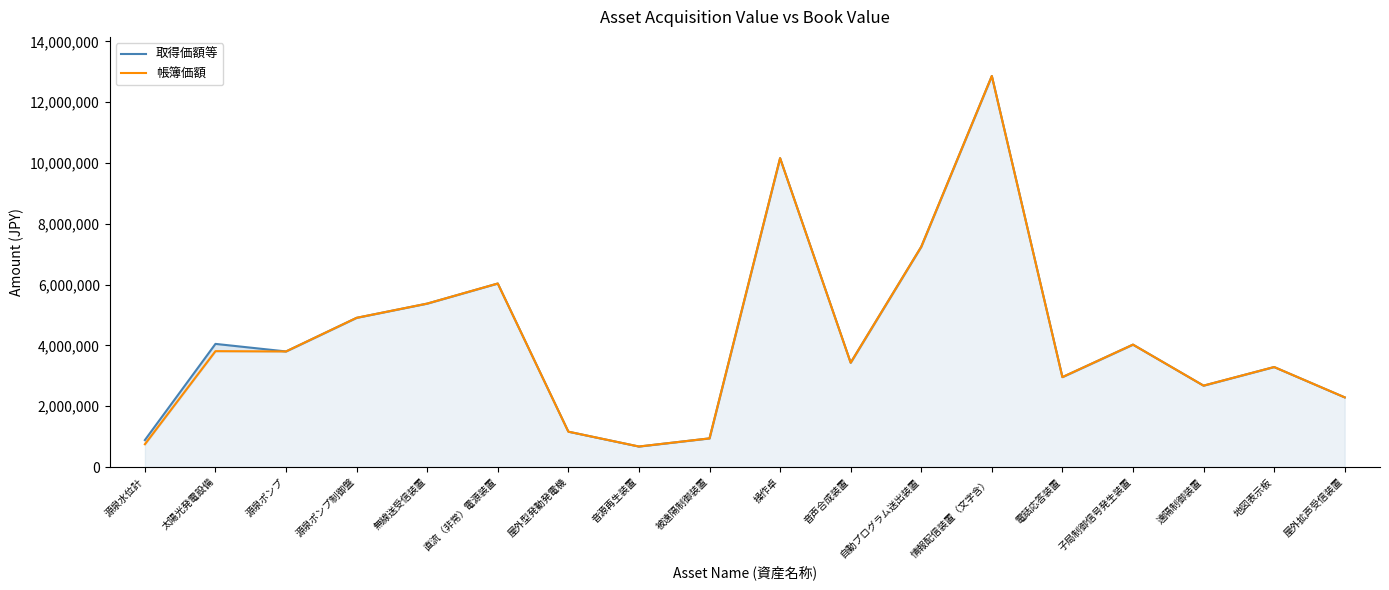

What is the label of the 12th point from the right?

屋外型発動発電機